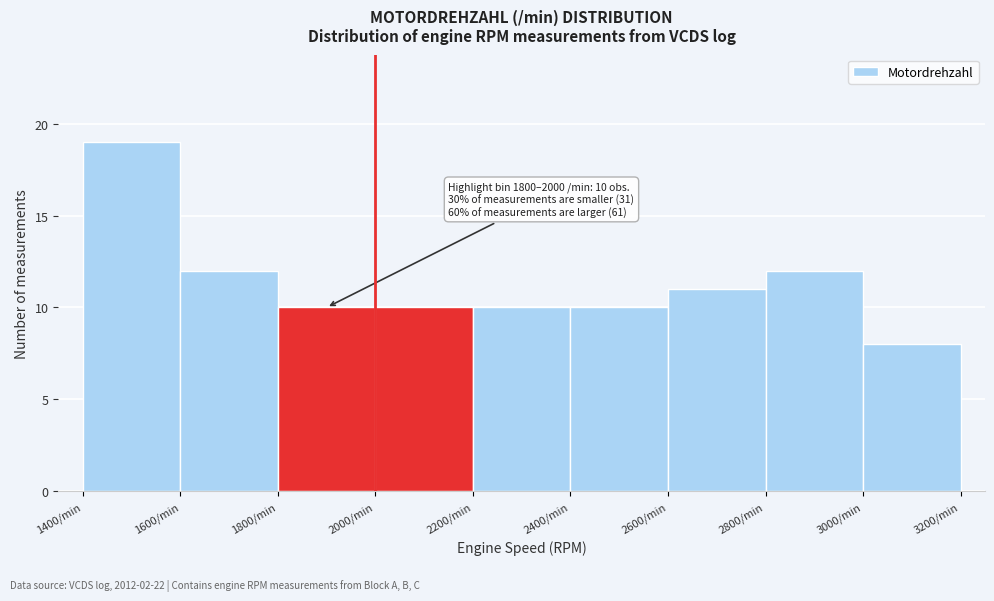

Which range on the x-axis has the tallest bar?

1400 to 1600